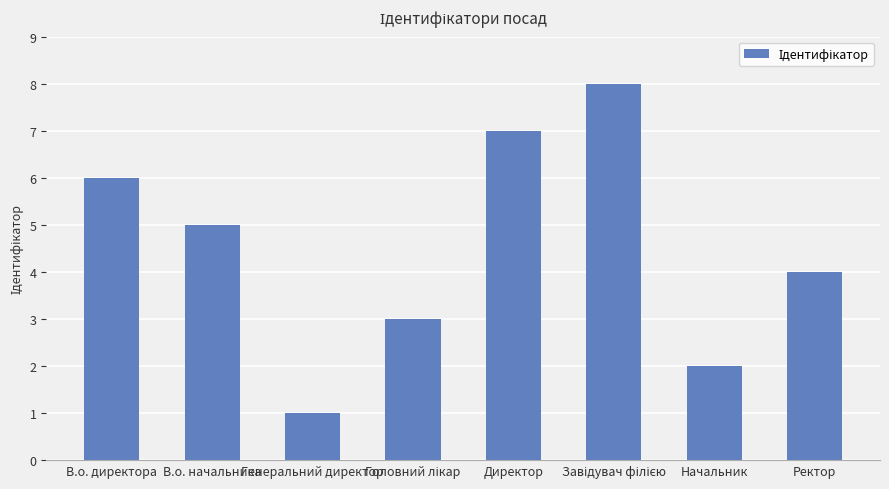

Read the value at В.о. директора.

6